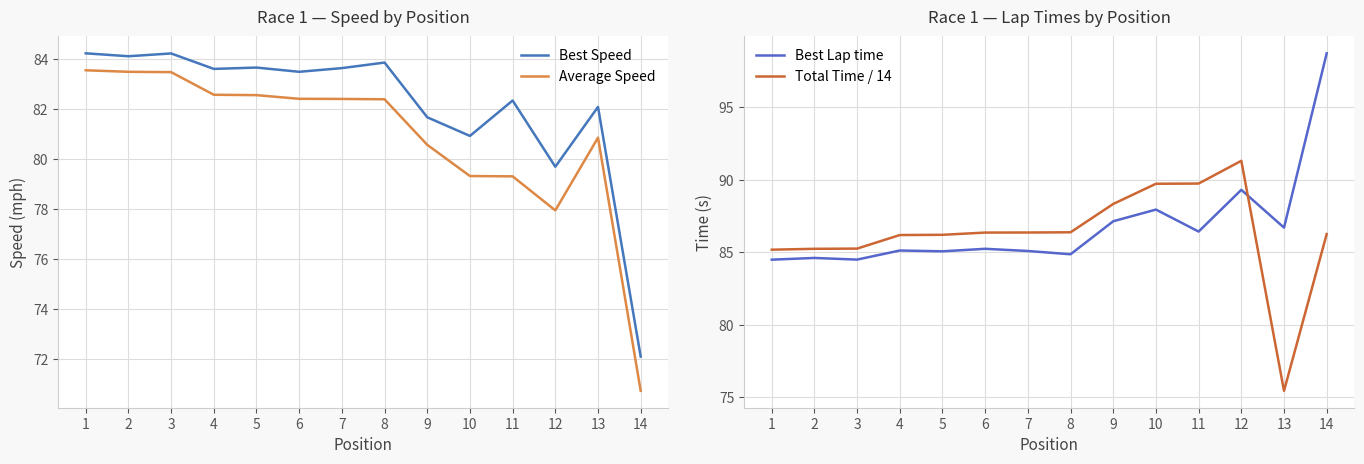

True or false: Total Time / 14 has a value of 128.2 at 7.

False